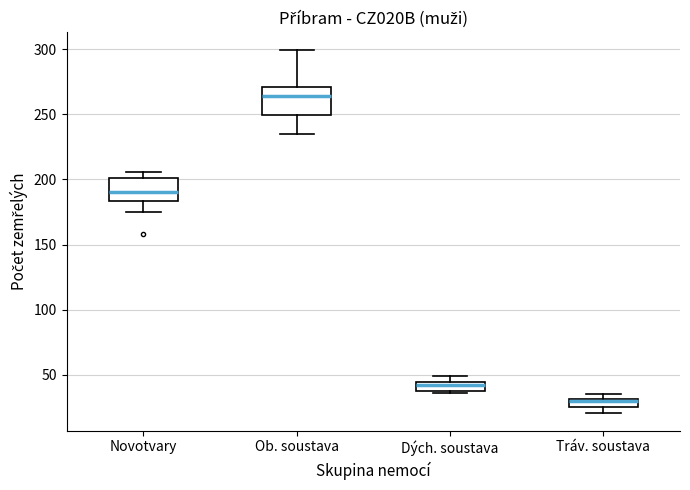

Where is the upper edge of the box for Tráv. soustava on the y-axis? The values are not printed on the chart, so give them approximately, as read against the axis.

30